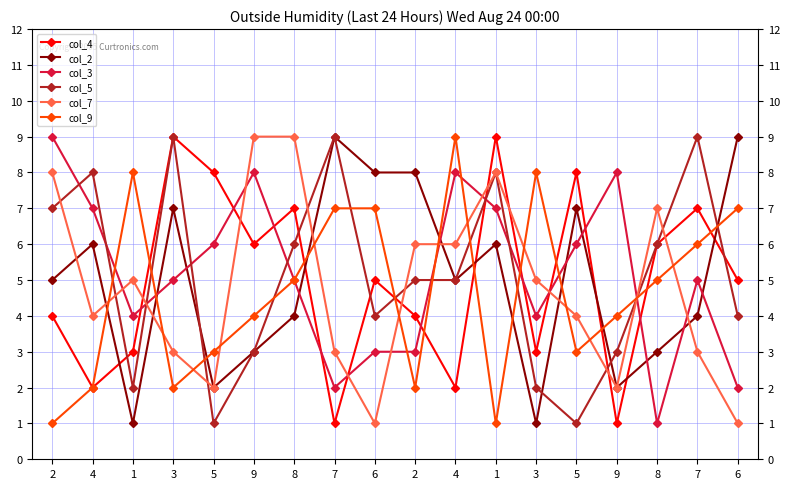

The value of col_7 at 7 is 3. True or false?

True